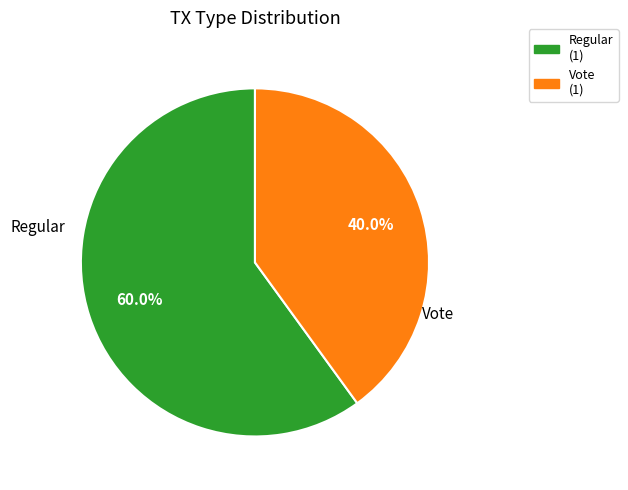

Which category has the biggest portion of the pie?

Regular